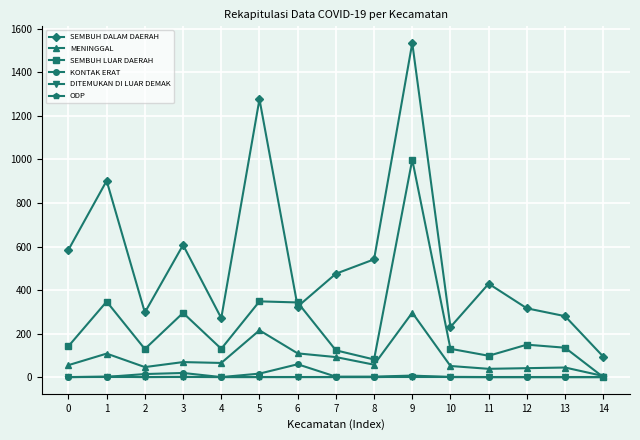

True or false: MENINGGAL and SEMBUH DALAM DAERAH cross at least once.

False